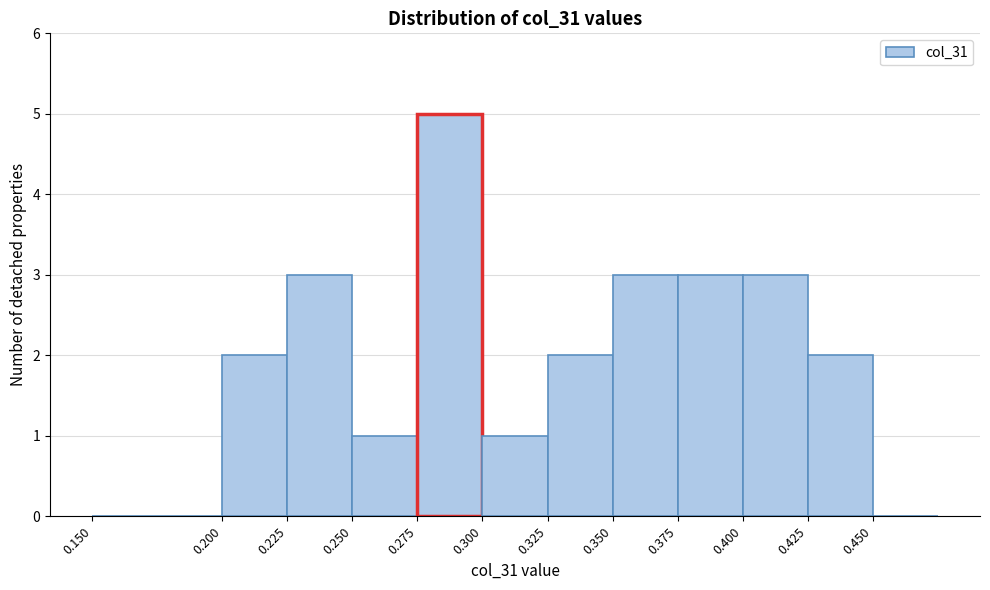

Reading left to right, list every bar in this chart as the range it spans on the x-axis followed by its height. The values are not printed on the chart, so give them approximately, as read against the axis.

0.150 to 0.200: 0
0.200 to 0.225: 2
0.225 to 0.250: 3
0.250 to 0.275: 1
0.275 to 0.300: 5
0.300 to 0.325: 1
0.325 to 0.350: 2
0.350 to 0.375: 3
0.375 to 0.400: 3
0.400 to 0.425: 3
0.425 to 0.450: 2
0.450 to 0.475: 0